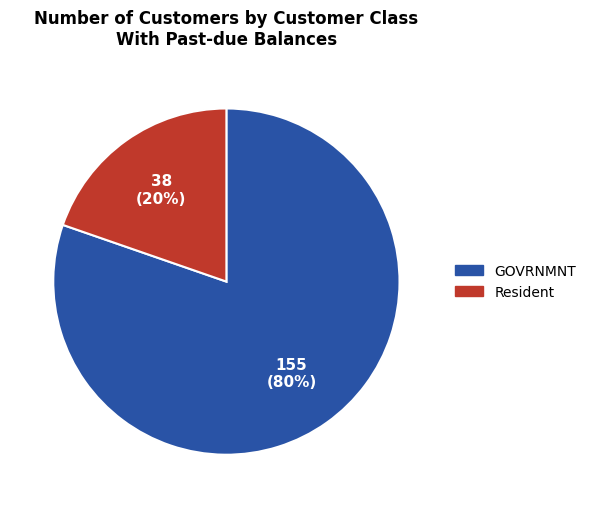

Is it true that Resident is 20% of the pie?

True